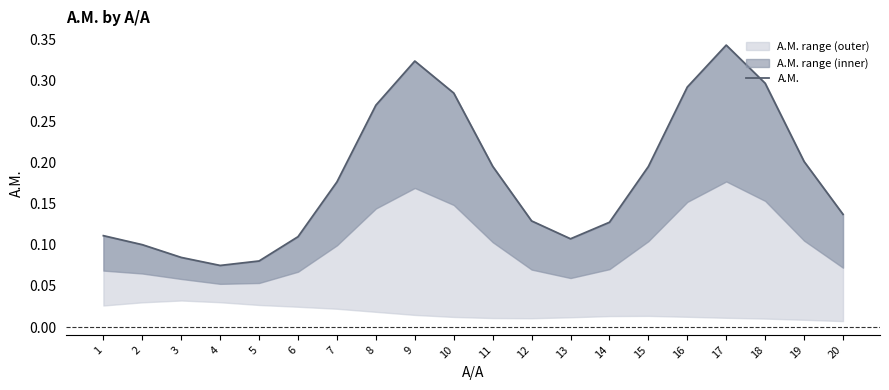

What is the value of the 1st point from the left?

0.1